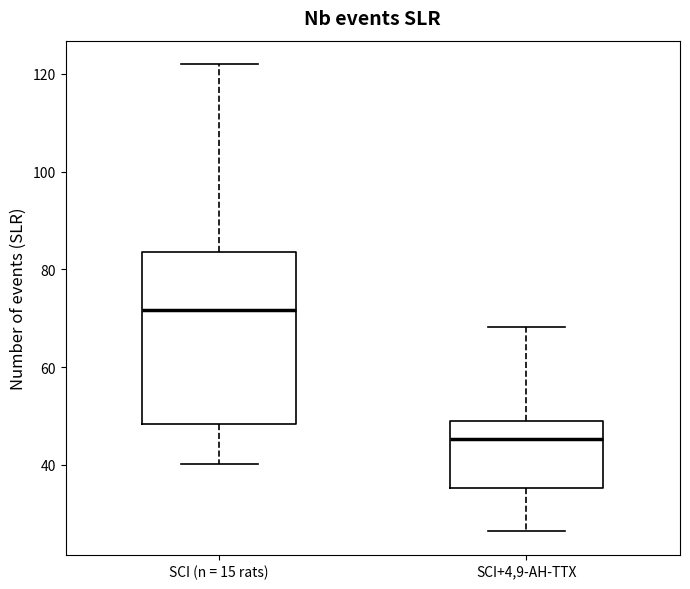

Comparing the boxes themselves (not the whiskers), which one is the tallest?

SCI (n = 15 rats)